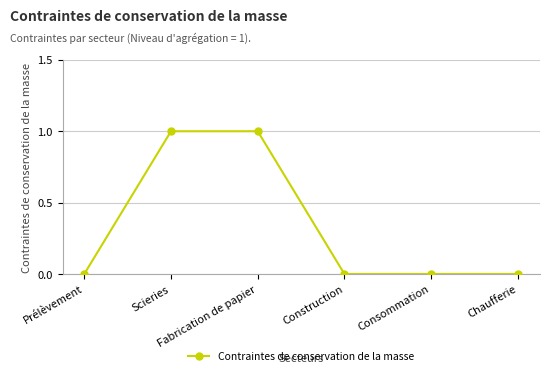

Reading left to right, list all the values displayed in this chart.

0	1	1	0	0	0